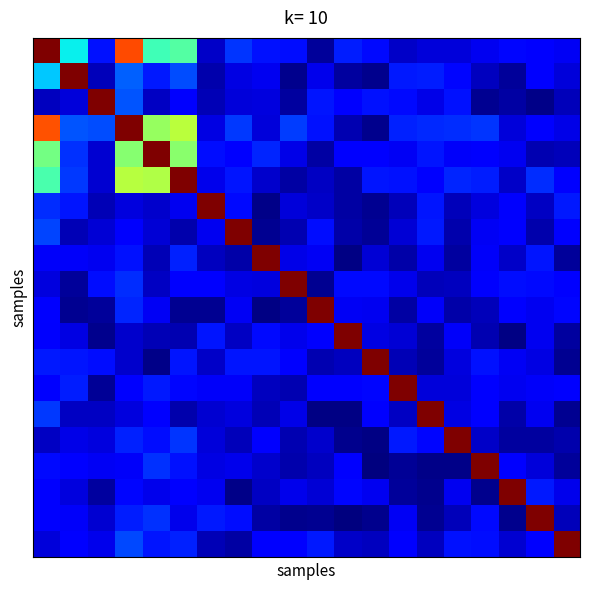

How many series are shown in this chart?

20